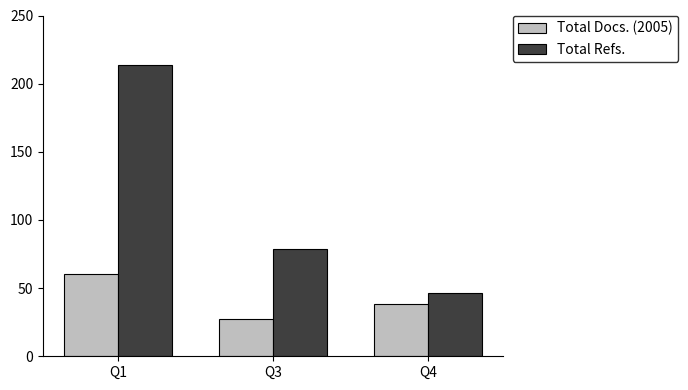

What is the difference between the maximum and minimum values in the Total Docs. (2005) series?

32.3